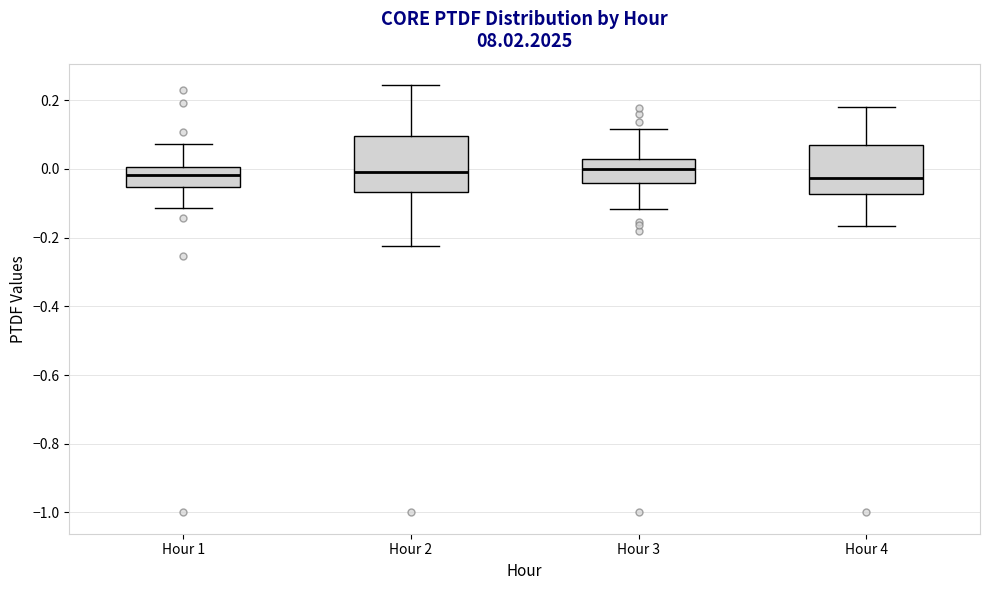

Which box is the tallest, from its lower edge to its upper edge?

Hour 2